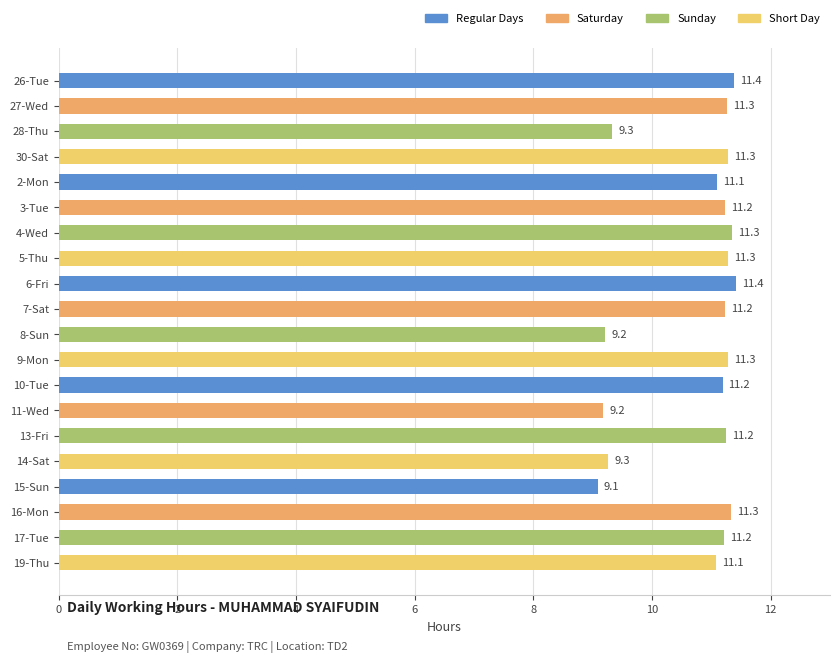

True or false: the data shows 11.2 at 3-Tue.

True